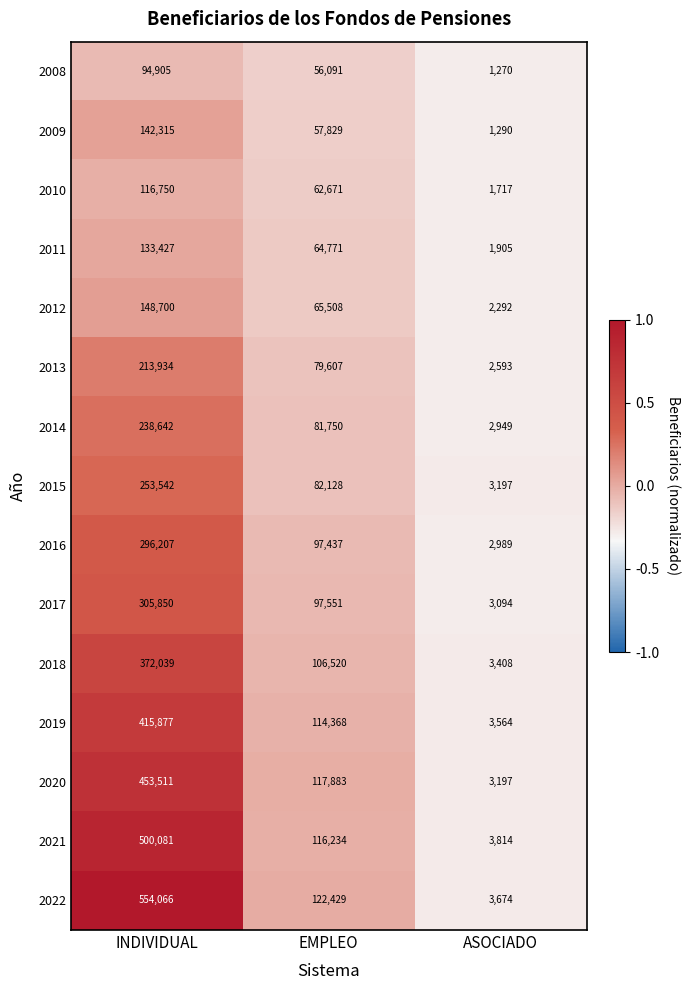

At which category is the sum across all series the highest?

INDIVIDUAL